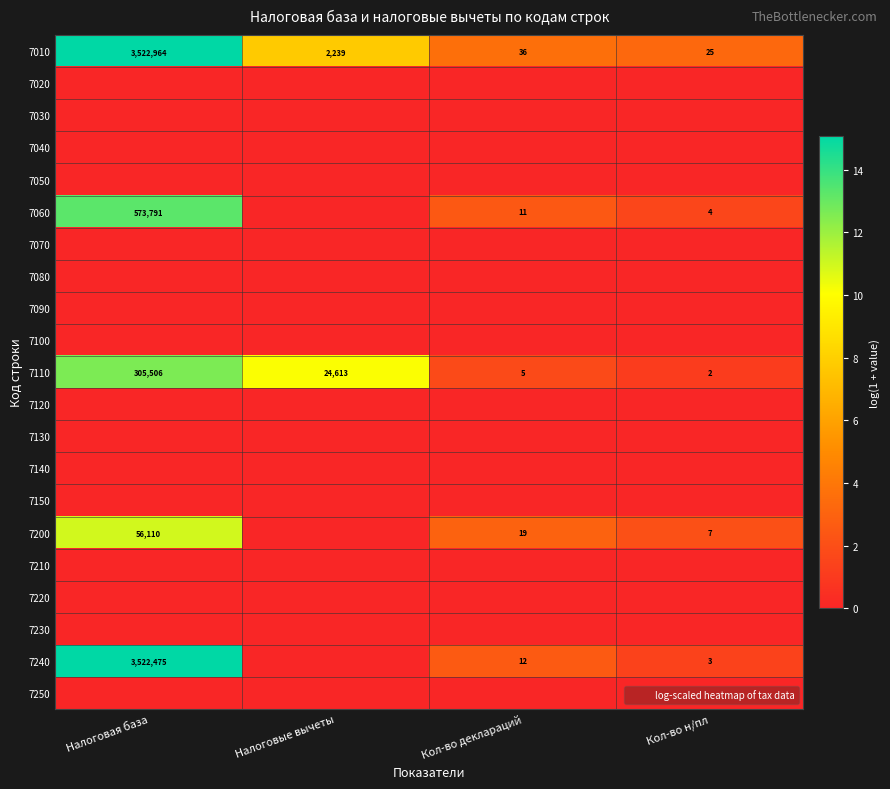

Where is 7010 nearest to the value 1761494?

Налоговые вычеты